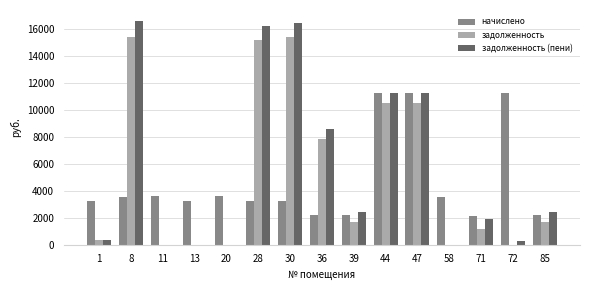

Which series has the widest spread of values?

задолженность (пени)